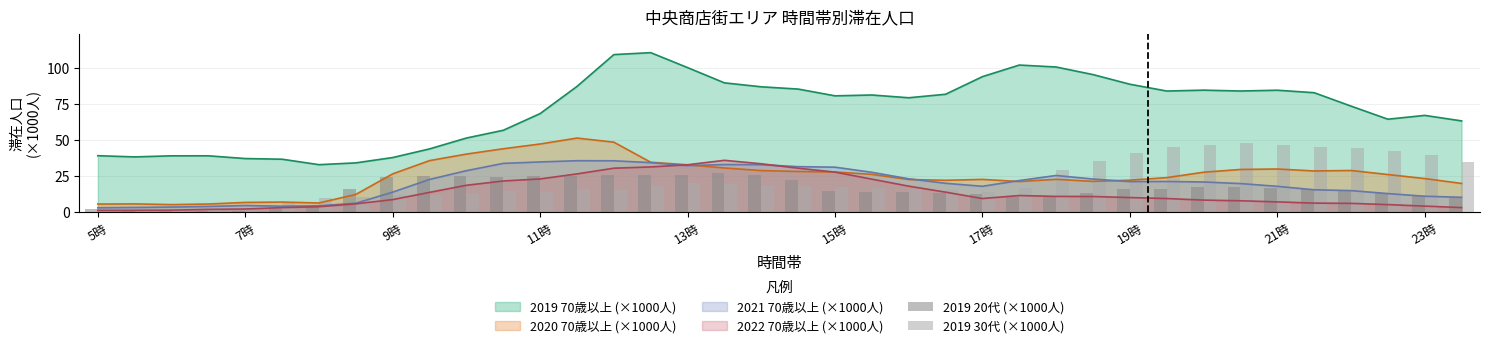

What is the highest value of the 2019 70歳以上 (×1000人) series?

110.7